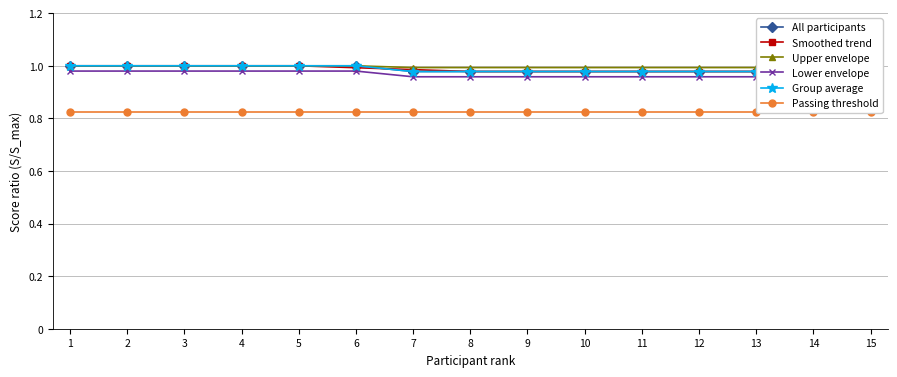

How many Lower envelope values are between 0 and 1?

15